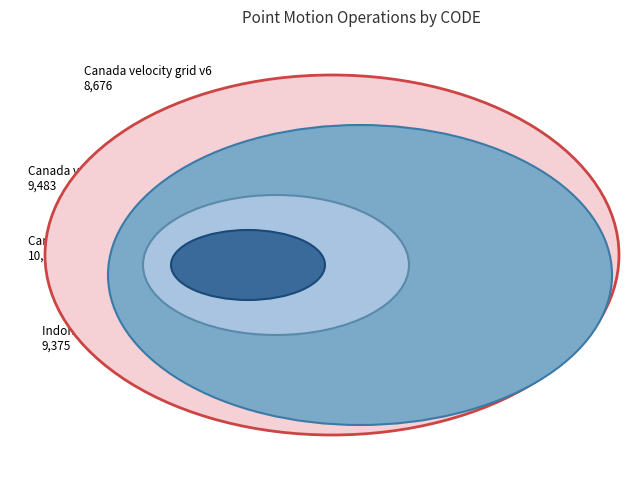

What percentage do Indonesian Deformation Model 2020 and Canada velocity grid v7 together represent?

38.8%